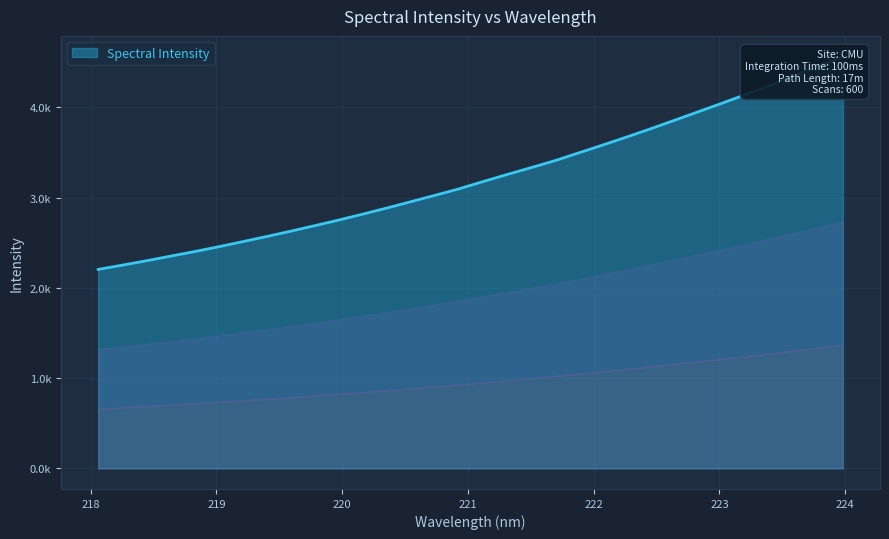

True or false: the data has more than 2 interior local peaks.

False